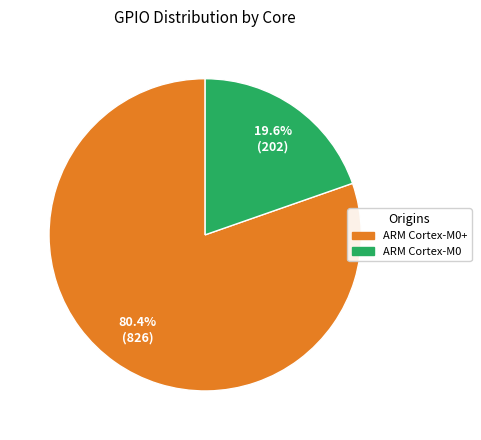

Is there any slice that represents more than half of the pie?

Yes